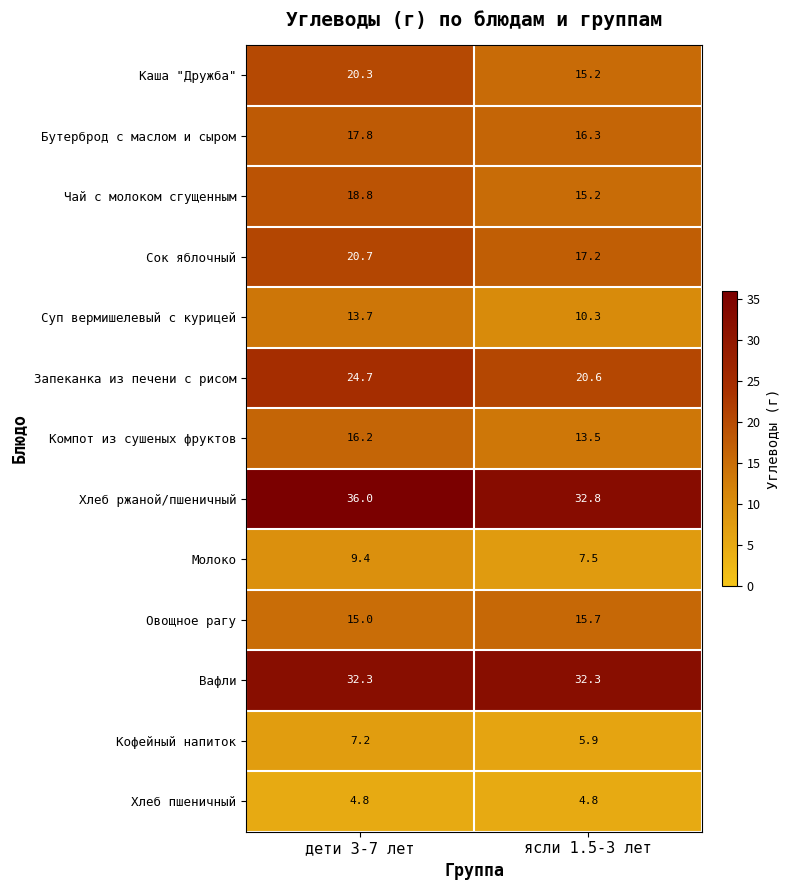

At which label does Суп вермишелевый с курицей first exceed 13?

дети 3-7 лет